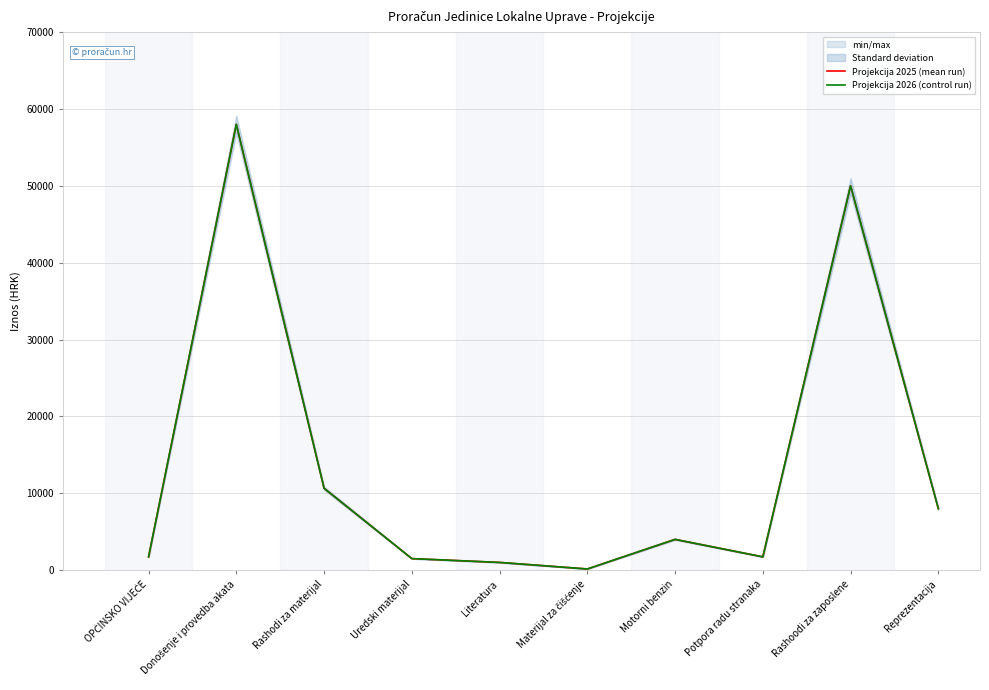

How many data points does each series have?

10